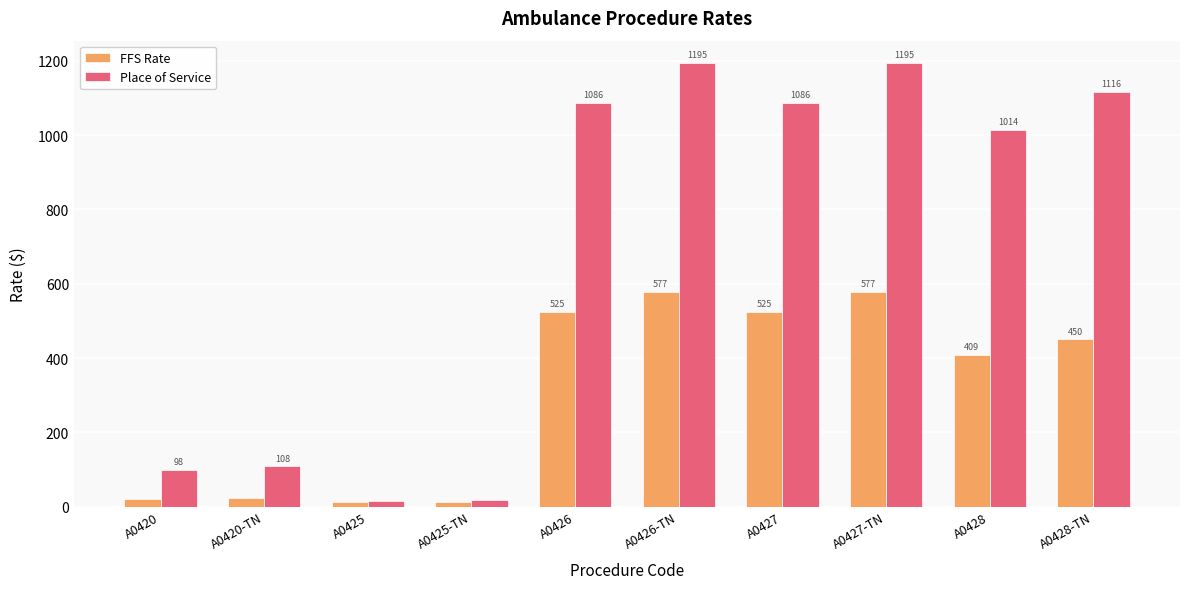

How many categories are shown in the chart?

10